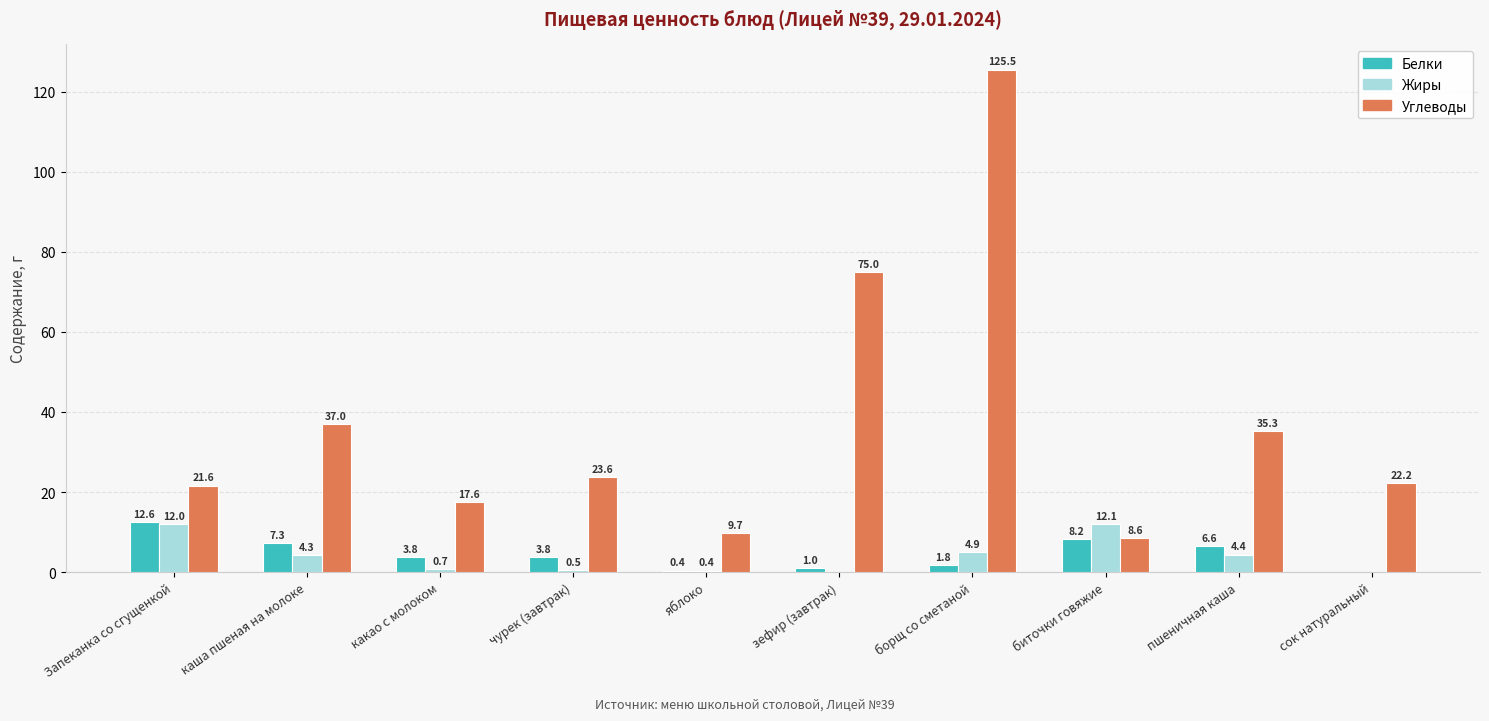

Which series has the largest total across all categories?

Углеводы